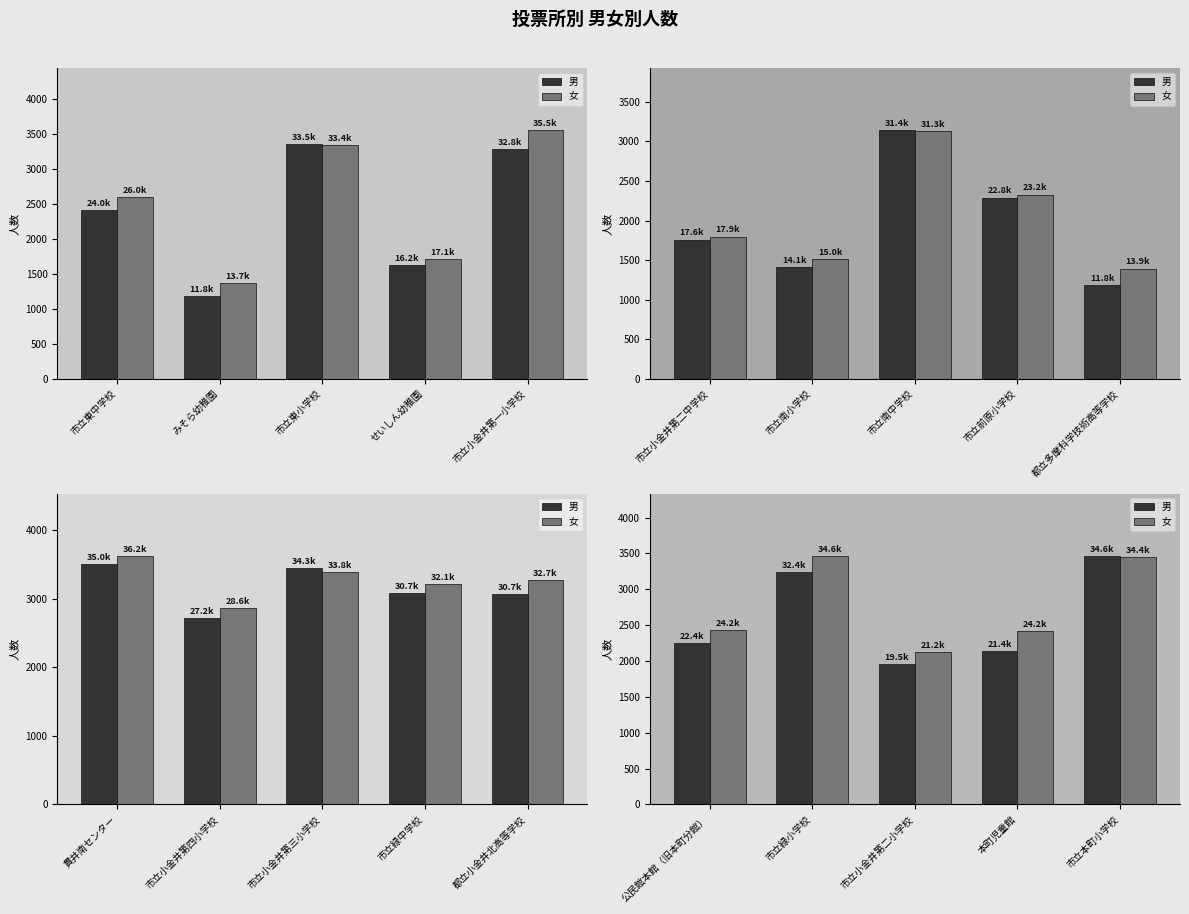

What is the label of the 4th bar from the left?

本町児童館